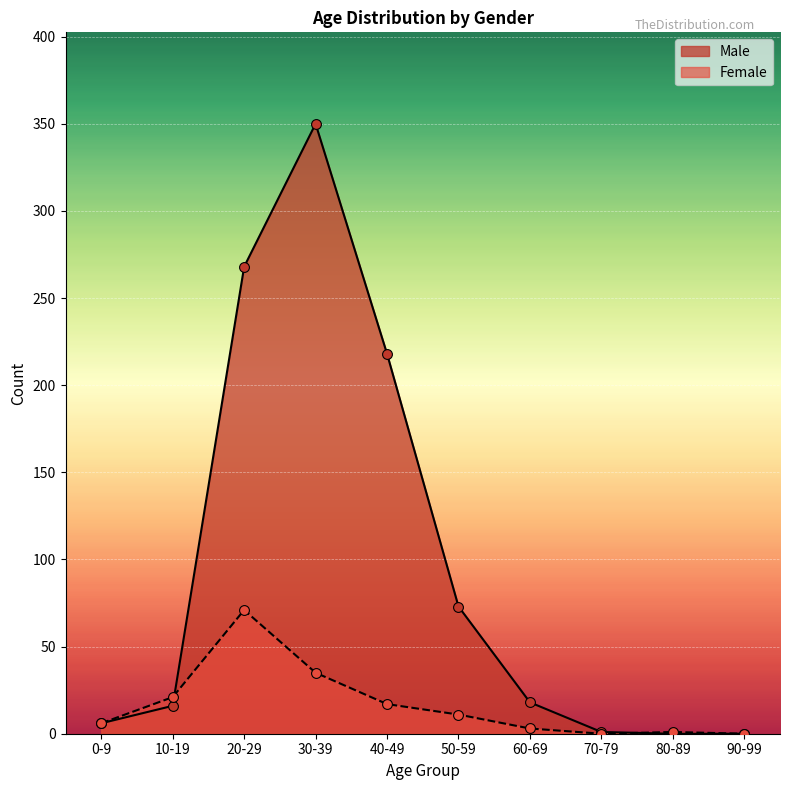

Which series contains the highest Y value?

Male